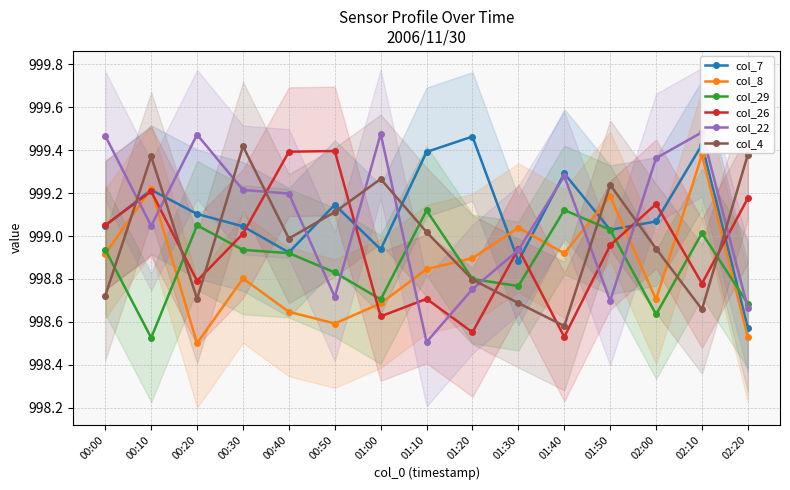

Which has a higher value, 01:30 or 02:10?

02:10